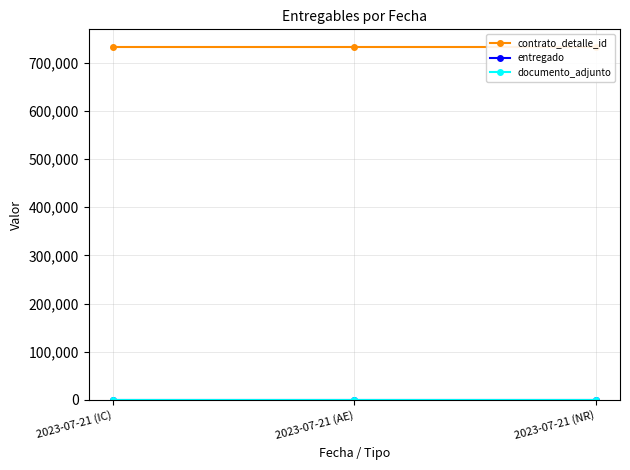

Rank the series by their maximum value, from highest to lowest.

contrato_detalle_id, entregado, documento_adjunto